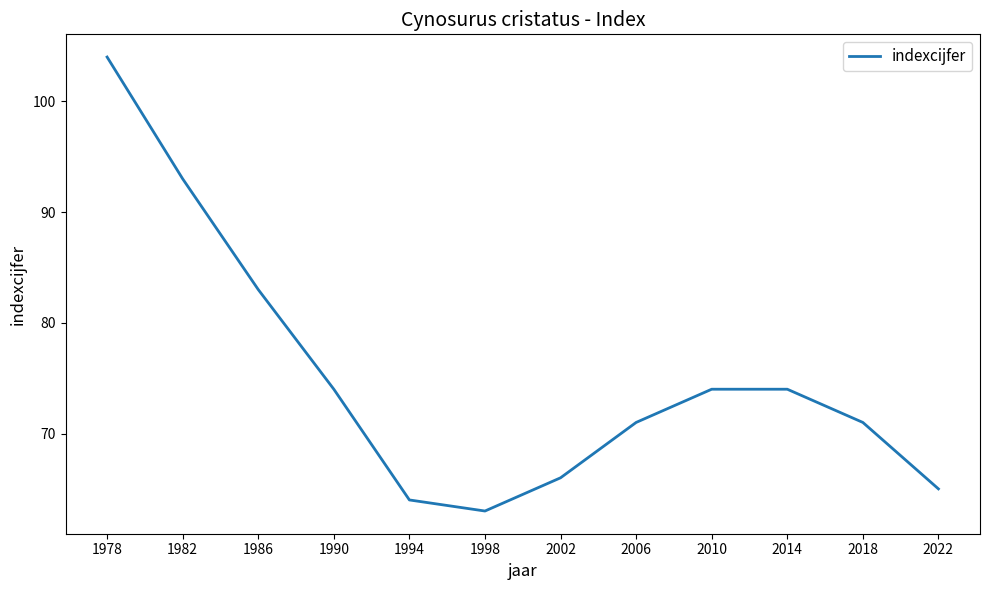

What is the change in value from 1986 to 2010?

-9